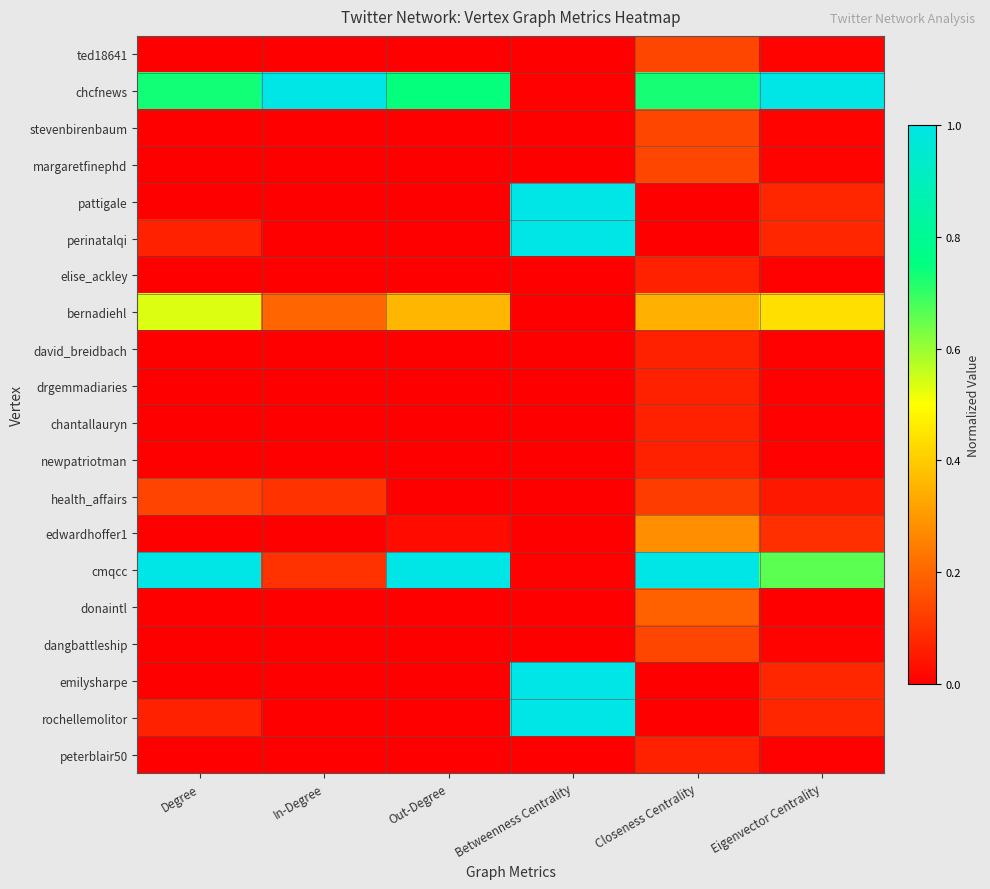

Reading right to left, extract all data points from this chart.

ted18641: Eigenvector Centrality=0.0	Closeness Centrality=0.1	Betweenness Centrality=0.0	Out-Degree=0.0	In-Degree=0.0	Degree=0.0
chcfnews: Eigenvector Centrality=1.0	Closeness Centrality=0.7	Betweenness Centrality=0.0	Out-Degree=0.7	In-Degree=1.0	Degree=0.7
stevenbirenbaum: Eigenvector Centrality=0.0	Closeness Centrality=0.1	Betweenness Centrality=0.0	Out-Degree=0.0	In-Degree=0.0	Degree=0.0
margaretfinephd: Eigenvector Centrality=0.0	Closeness Centrality=0.1	Betweenness Centrality=0.0	Out-Degree=0.0	In-Degree=0.0	Degree=0.0
pattigale: Eigenvector Centrality=0.1	Closeness Centrality=0.0	Betweenness Centrality=1.0	Out-Degree=0.0	In-Degree=0.0	Degree=0.0
perinatalqi: Eigenvector Centrality=0.1	Closeness Centrality=0.0	Betweenness Centrality=1.0	Out-Degree=0.0	In-Degree=0.0	Degree=0.1
elise_ackley: Eigenvector Centrality=0.0	Closeness Centrality=0.1	Betweenness Centrality=0.0	Out-Degree=0.0	In-Degree=0.0	Degree=0.0
bernadiehl: Eigenvector Centrality=0.4	Closeness Centrality=0.3	Betweenness Centrality=0.0	Out-Degree=0.4	In-Degree=0.2	Degree=0.5
david_breidbach: Eigenvector Centrality=0.0	Closeness Centrality=0.1	Betweenness Centrality=0.0	Out-Degree=0.0	In-Degree=0.0	Degree=0.0
drgemmadiaries: Eigenvector Centrality=0.0	Closeness Centrality=0.1	Betweenness Centrality=0.0	Out-Degree=0.0	In-Degree=0.0	Degree=0.0
chantallauryn: Eigenvector Centrality=0.0	Closeness Centrality=0.1	Betweenness Centrality=0.0	Out-Degree=0.0	In-Degree=0.0	Degree=0.0
newpatriotman: Eigenvector Centrality=0.0	Closeness Centrality=0.1	Betweenness Centrality=0.0	Out-Degree=0.0	In-Degree=0.0	Degree=0.0
health_affairs: Eigenvector Centrality=0.1	Closeness Centrality=0.1	Betweenness Centrality=0.0	Out-Degree=0.0	In-Degree=0.1	Degree=0.1
edwardhoffer1: Eigenvector Centrality=0.1	Closeness Centrality=0.3	Betweenness Centrality=0.0	Out-Degree=0.0	In-Degree=0.0	Degree=0.0
cmqcc: Eigenvector Centrality=0.7	Closeness Centrality=1.0	Betweenness Centrality=0.0	Out-Degree=1.0	In-Degree=0.1	Degree=1.0
donaintl: Eigenvector Centrality=0.0	Closeness Centrality=0.2	Betweenness Centrality=0.0	Out-Degree=0.0	In-Degree=0.0	Degree=0.0
dangbattleship: Eigenvector Centrality=0.0	Closeness Centrality=0.1	Betweenness Centrality=0.0	Out-Degree=0.0	In-Degree=0.0	Degree=0.0
emilysharpe: Eigenvector Centrality=0.1	Closeness Centrality=0.0	Betweenness Centrality=1.0	Out-Degree=0.0	In-Degree=0.0	Degree=0.0
rochellemolitor: Eigenvector Centrality=0.1	Closeness Centrality=0.0	Betweenness Centrality=1.0	Out-Degree=0.0	In-Degree=0.0	Degree=0.1
peterblair50: Eigenvector Centrality=0.0	Closeness Centrality=0.1	Betweenness Centrality=0.0	Out-Degree=0.0	In-Degree=0.0	Degree=0.0